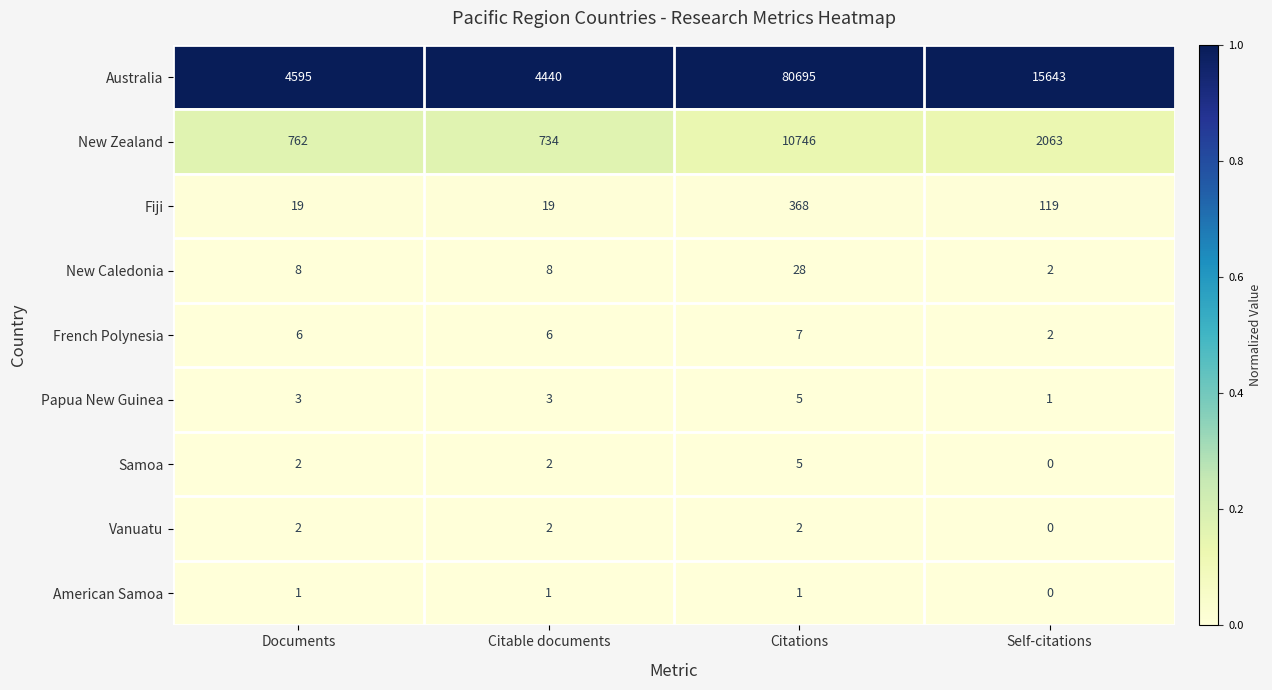

What is the greatest value displayed?

80695